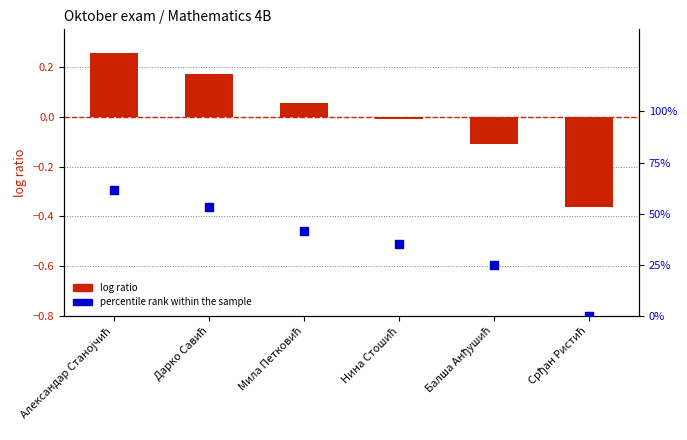

Which series has the largest total across all categories?

percentile rank within the sample